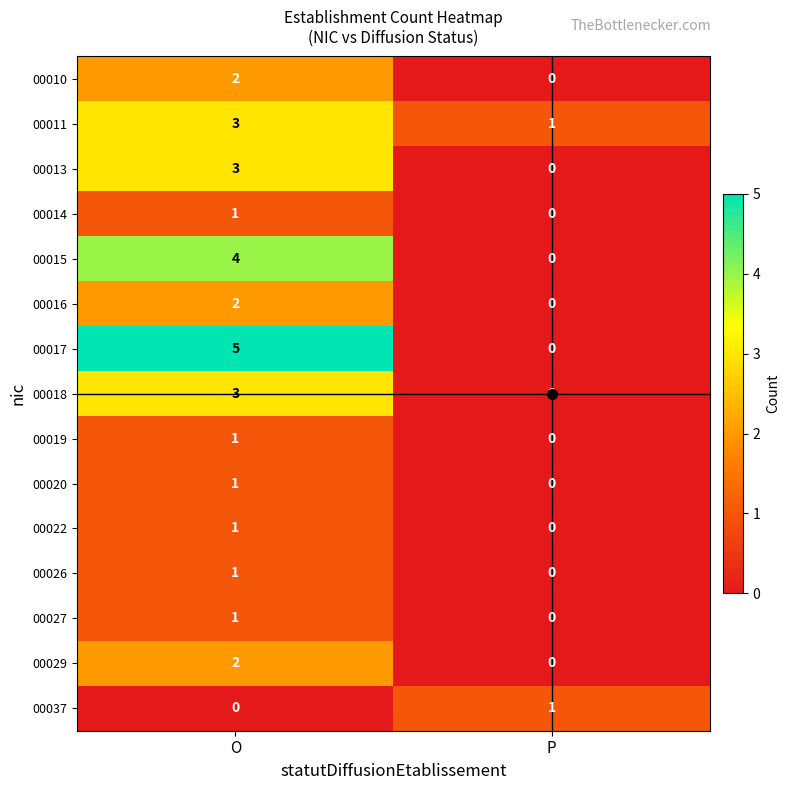

What is the sum of the 00015 values at P and O?

4